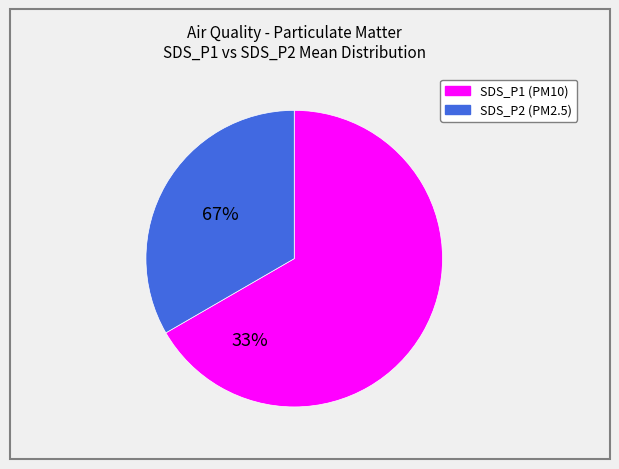

Is the sum of SDS_P2 and SDS_P1 greater than half?

Yes